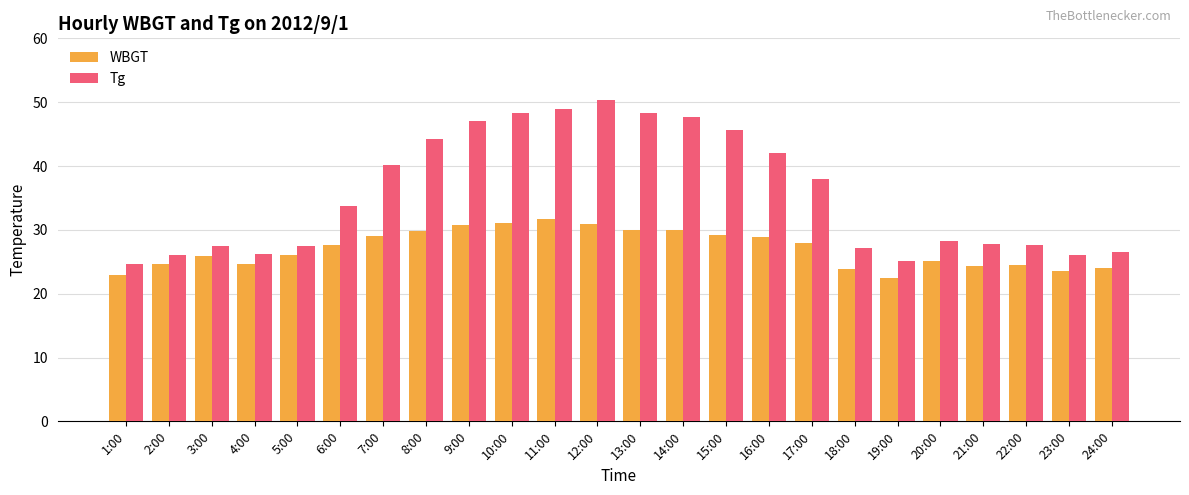

At how many categories does at least one series exceed 24?

24